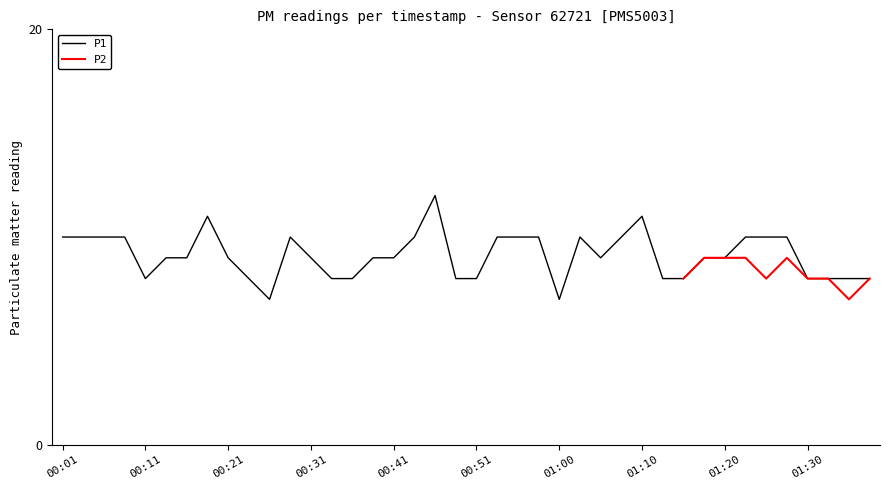

How many interior local valleys (lower than both neighbors) does the data have?

4